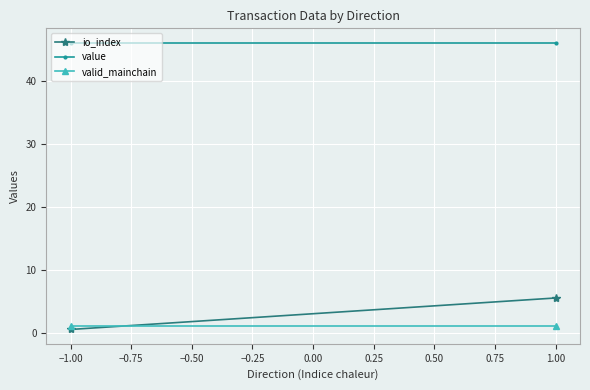

Reading left to right, extract all data points from this chart.

io_index: 0.5	5.5
value: 46.0	46.0
valid_mainchain: 1.0	1.0